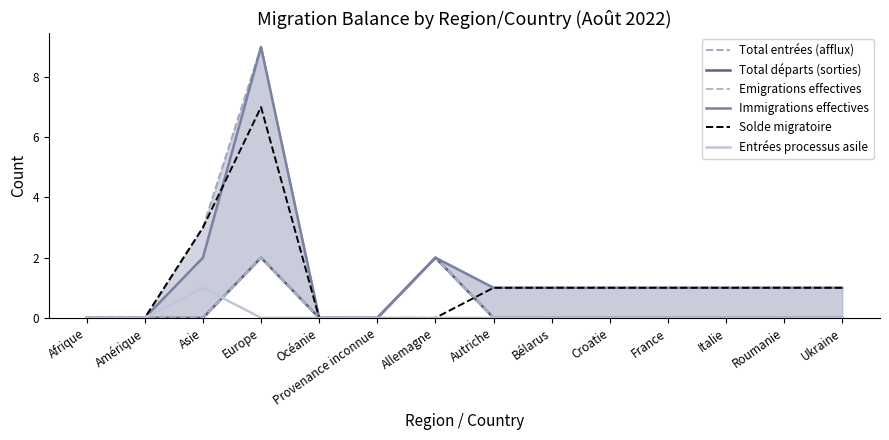

True or false: Emigrations effectives and Total départs (sorties) cross at least once.

False